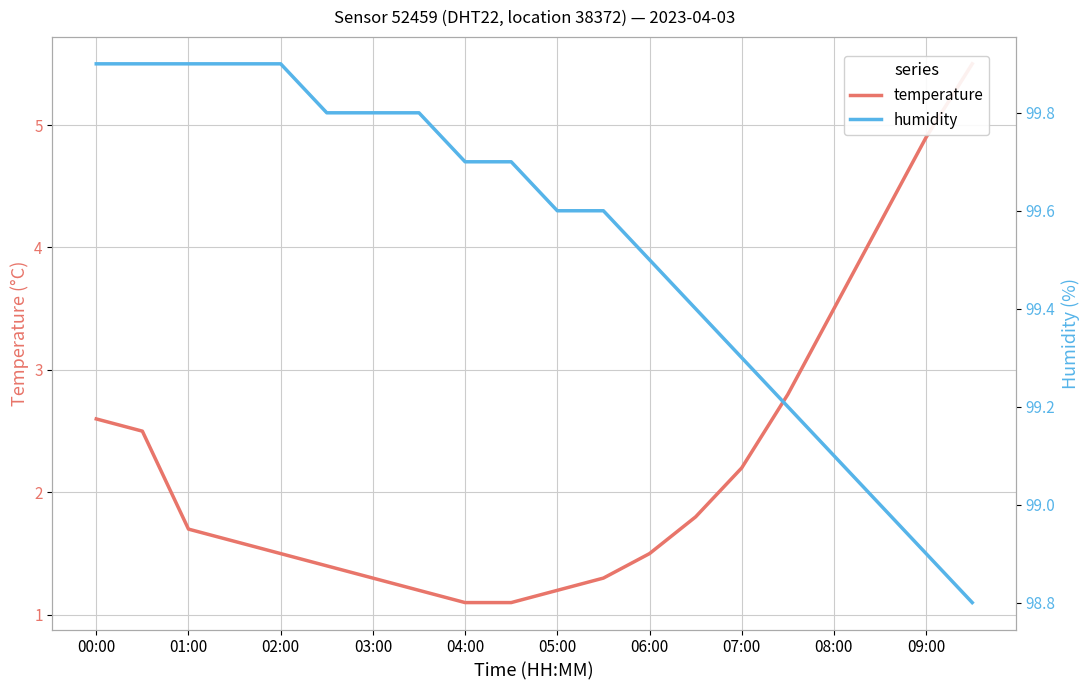

Which series has the largest total across all categories?

humidity